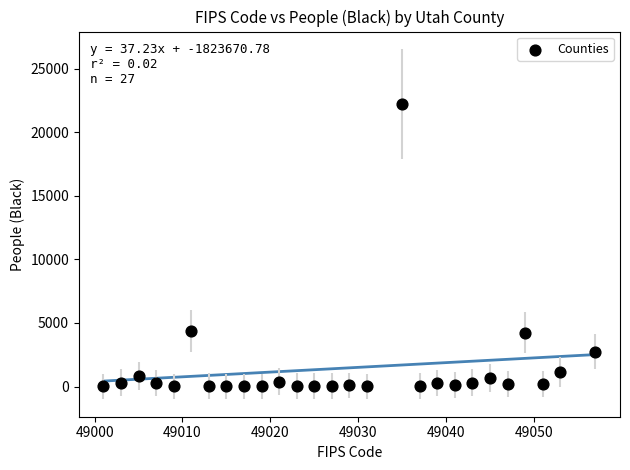

What is the range of X values (max minus min)?

56